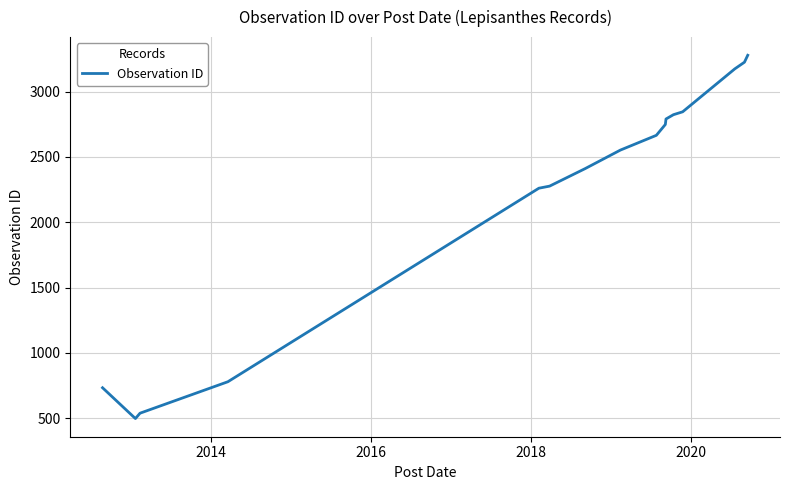

Reading left to right, transcribe all the data shown in this chart.

733	497	538	779	2261	2277	2411	2553	2666	2749	2791	2824	2846	3175	3226	3279